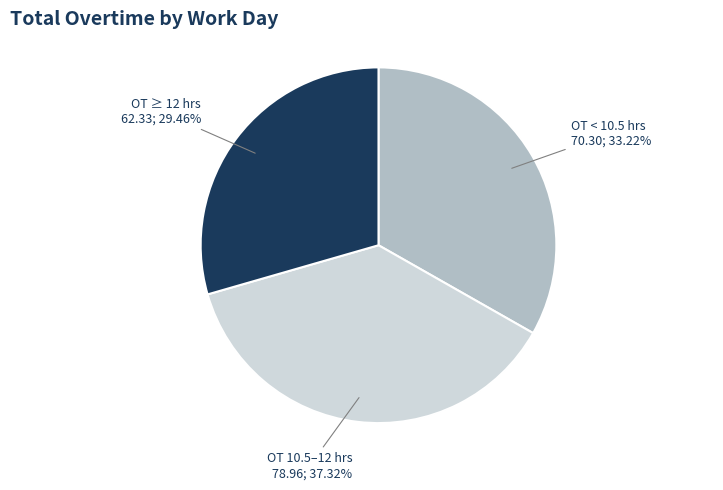

Is there a majority slice in this chart?

No